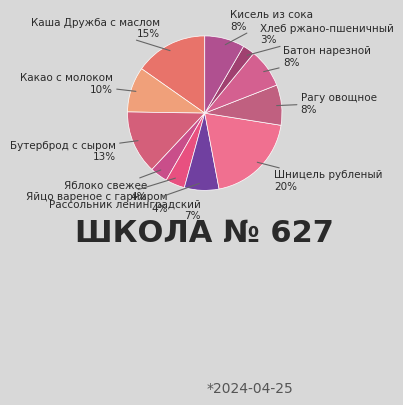

True or false: Батон нарезной accounts for 8% of the total.

True